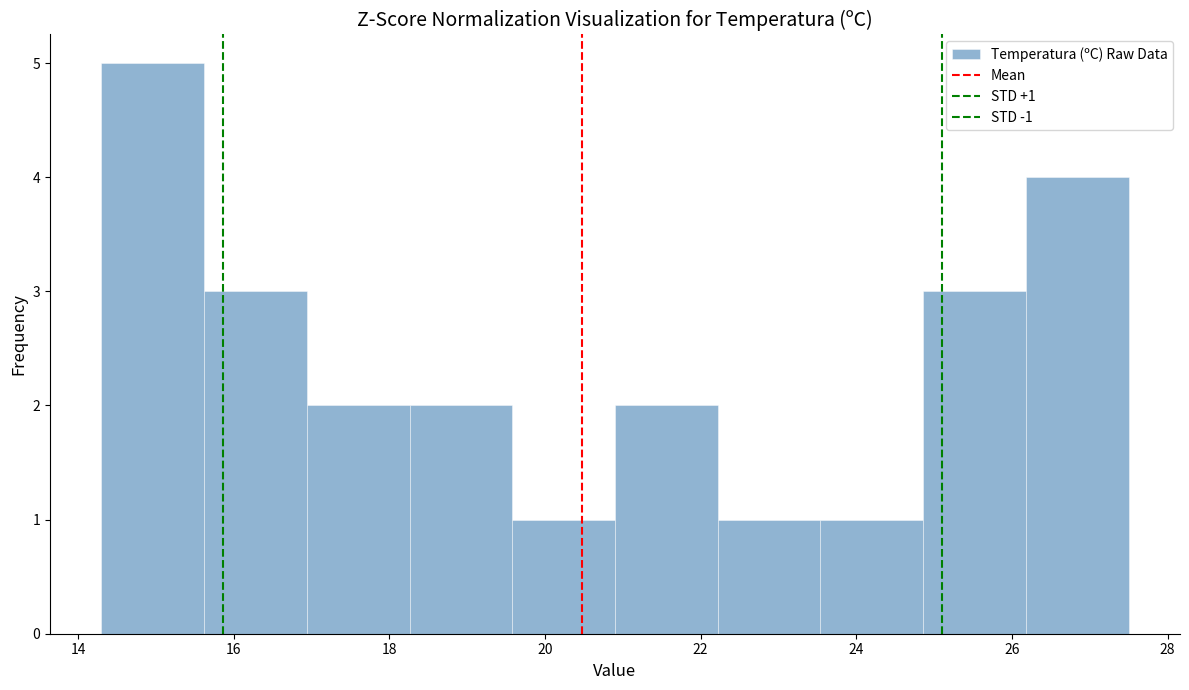

Which range on the x-axis has the tallest bar?

14.30 to 15.62